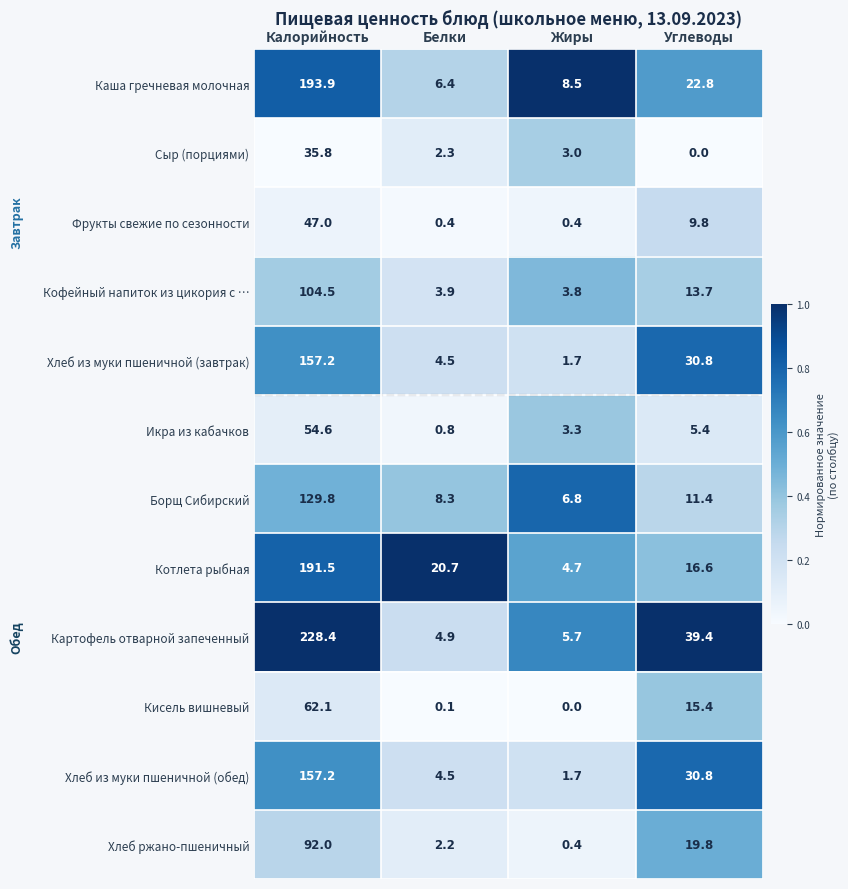

At which label does Хлеб из муки пшеничной (обед) reach its peak?

Калорийность